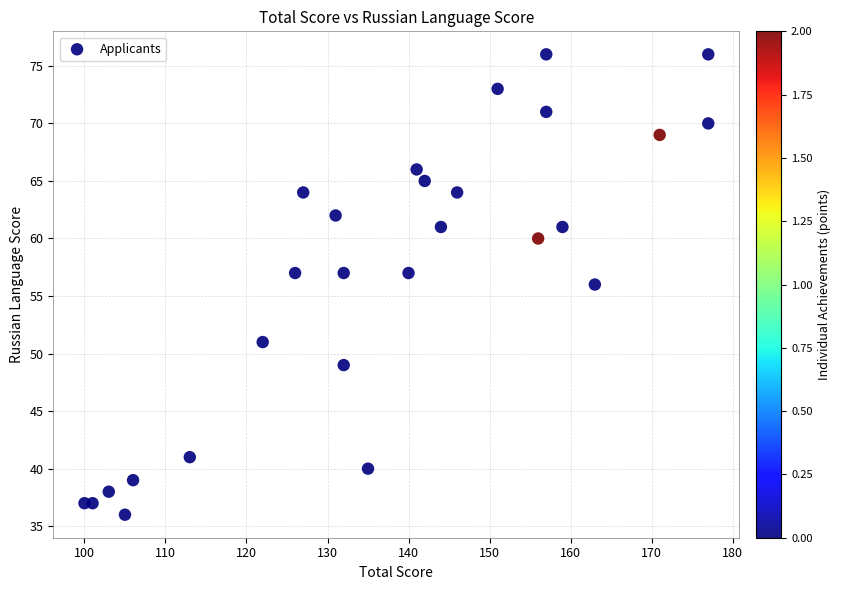

What is the range of Y values (max minus min)?

40